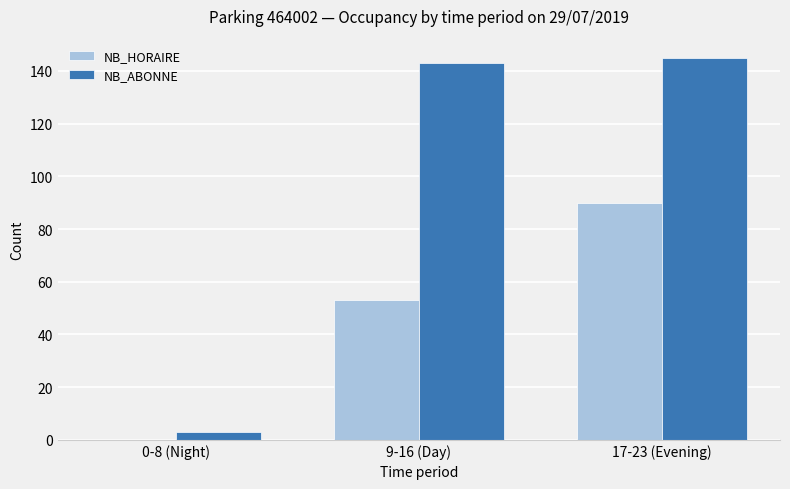

Between 9-16 (Day) and 17-23 (Evening), which series saw the biggest shift?

NB_HORAIRE